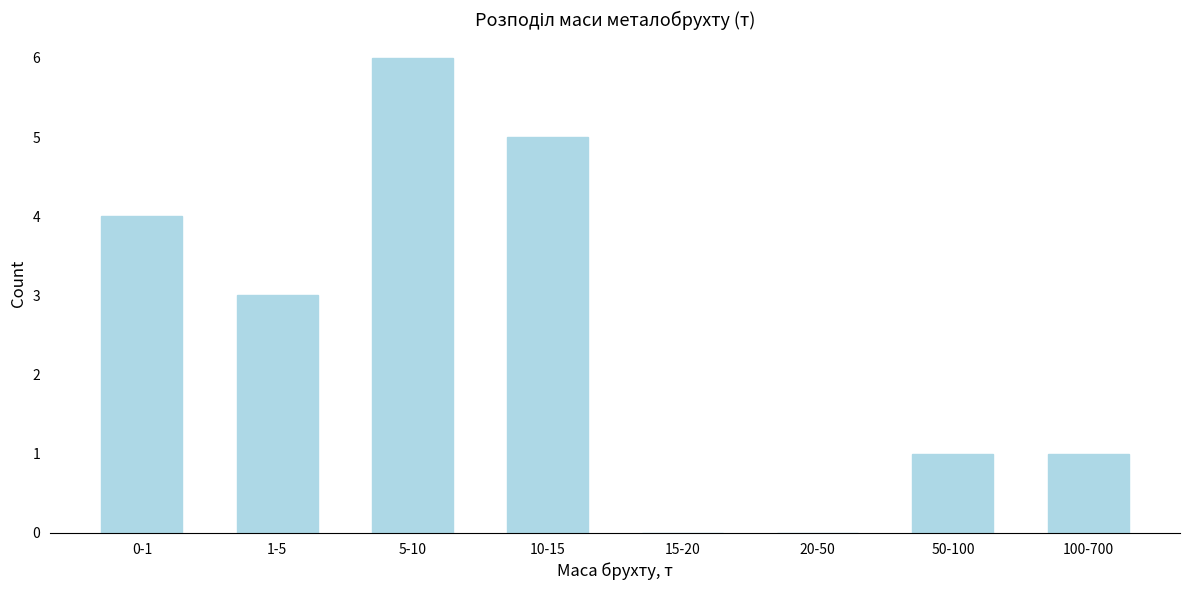

Reading right to left, what are all the values shown in this chart?

100-700=1	50-100=1	20-50=0	15-20=0	10-15=5	5-10=6	1-5=3	0-1=4